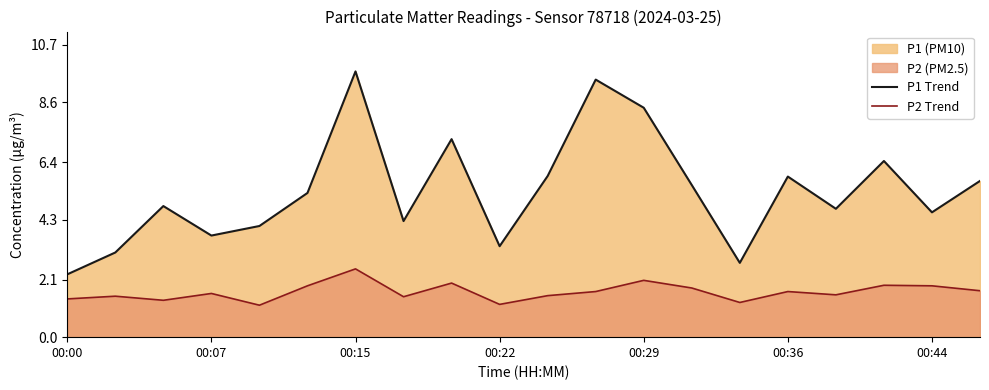

How many data points in P1 Trend are above 5?

10